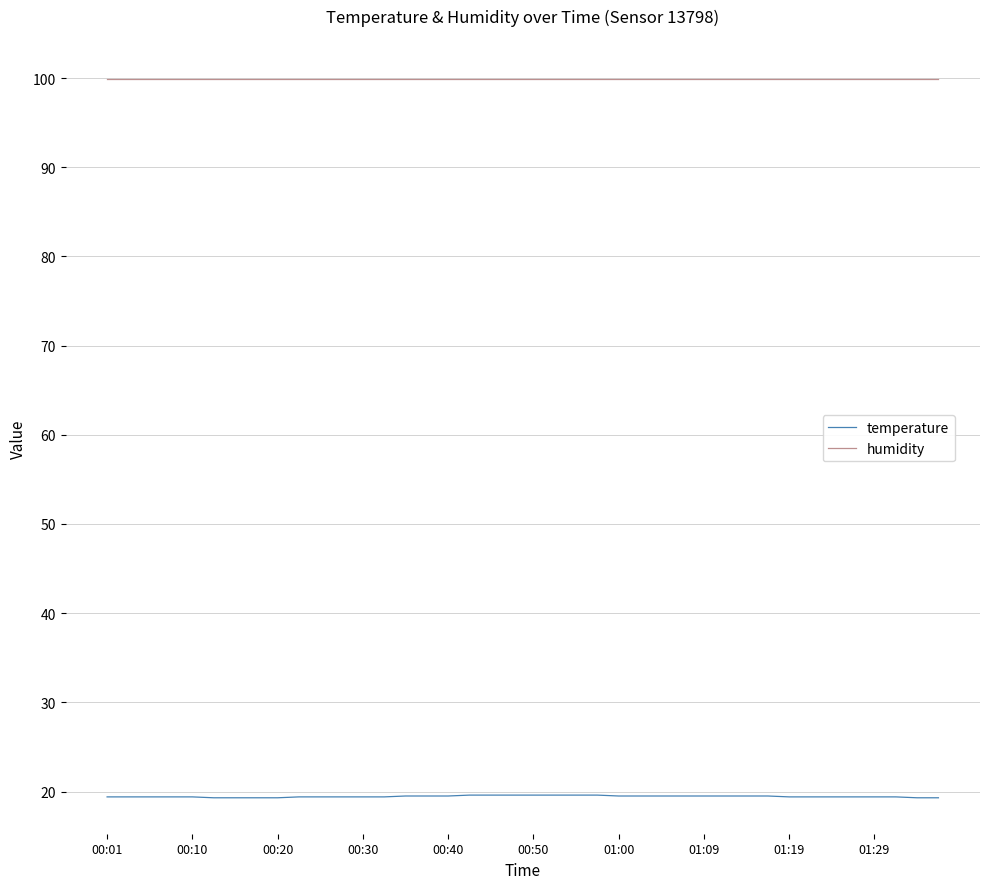

What is the minimum value shown in the chart?

19.3